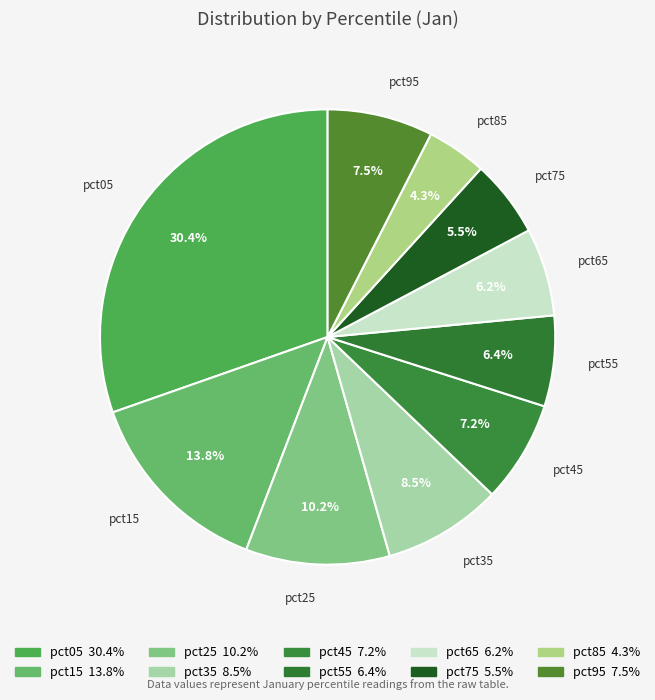

To the nearest percent, what percentage of the pie is pct85?

4%